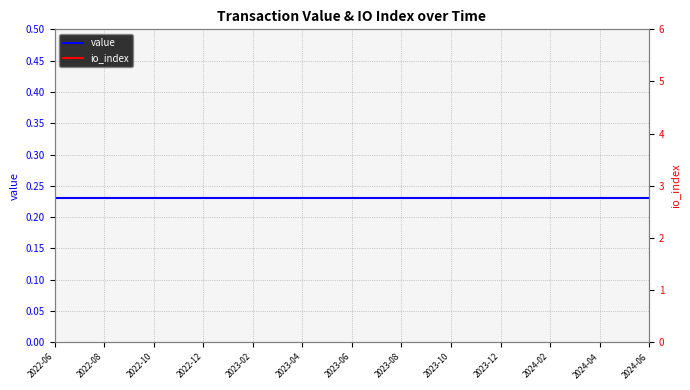

At how many categories does at least one series exceed 1?

25